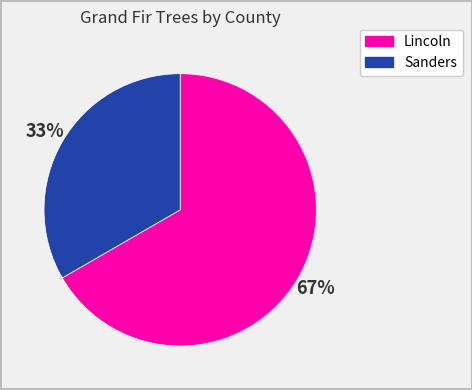

Does any single category account for the majority?

Yes